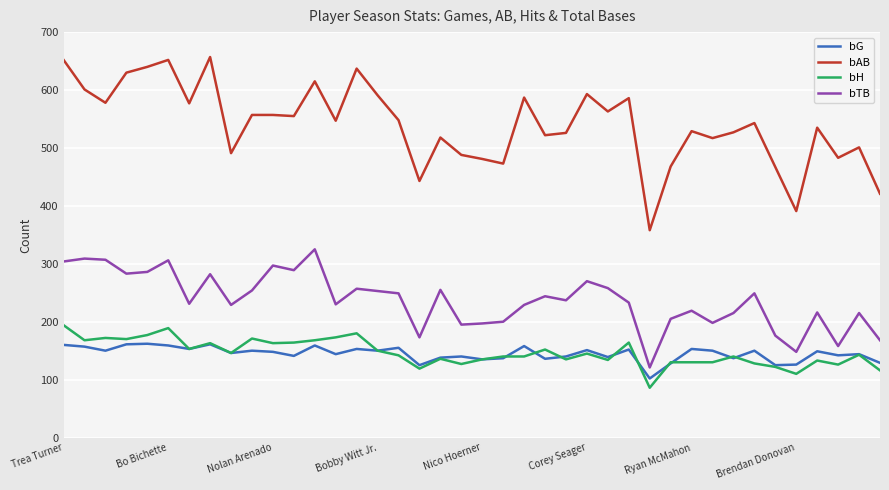

What is the average value of the bAB series?

540